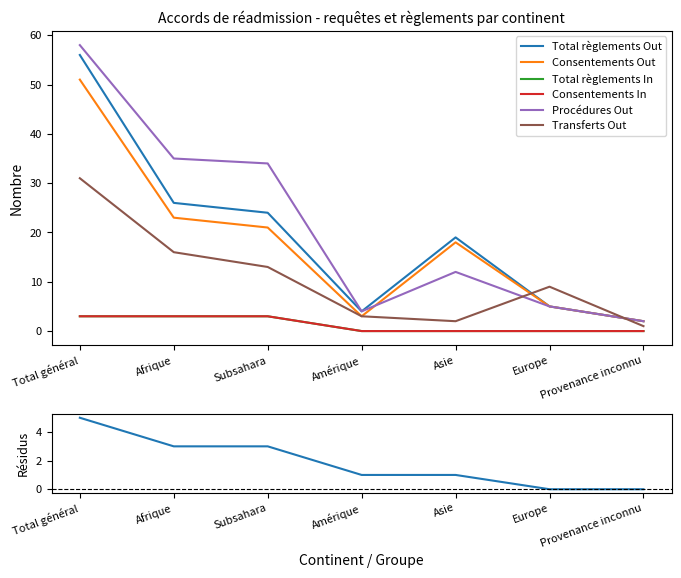

Which series has the largest range (max minus min)?

Procédures Out